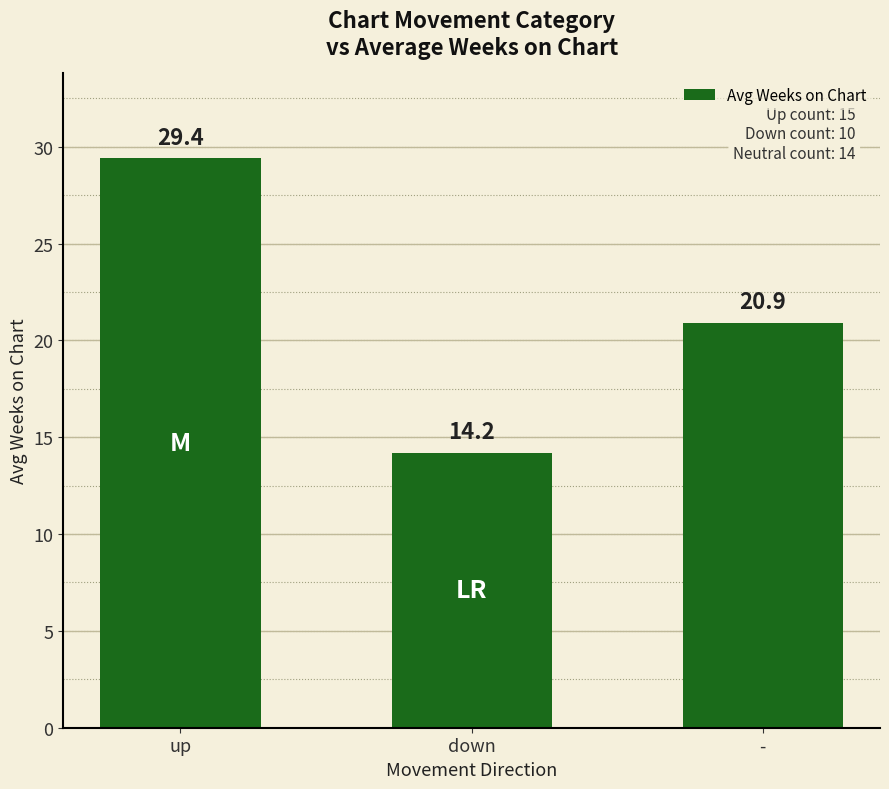

Approximately how many times larger is the value at - compared to up?

0.7